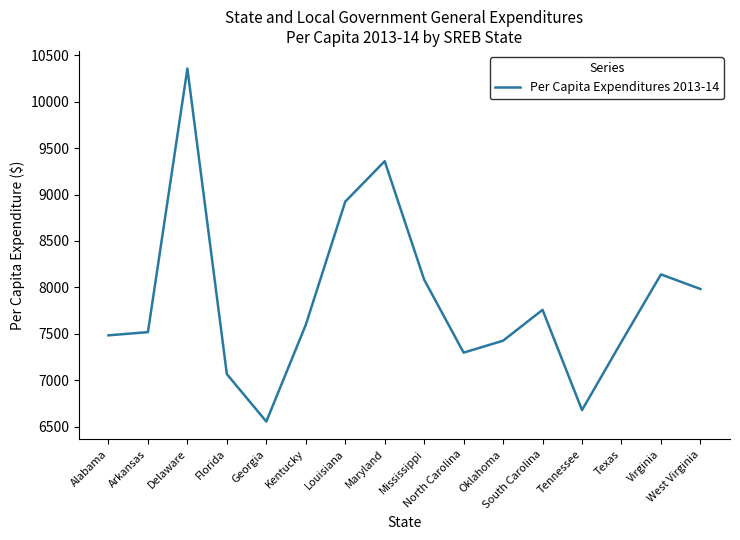

Approximately how many times larger is the value at Alabama compared to Maryland?

0.8